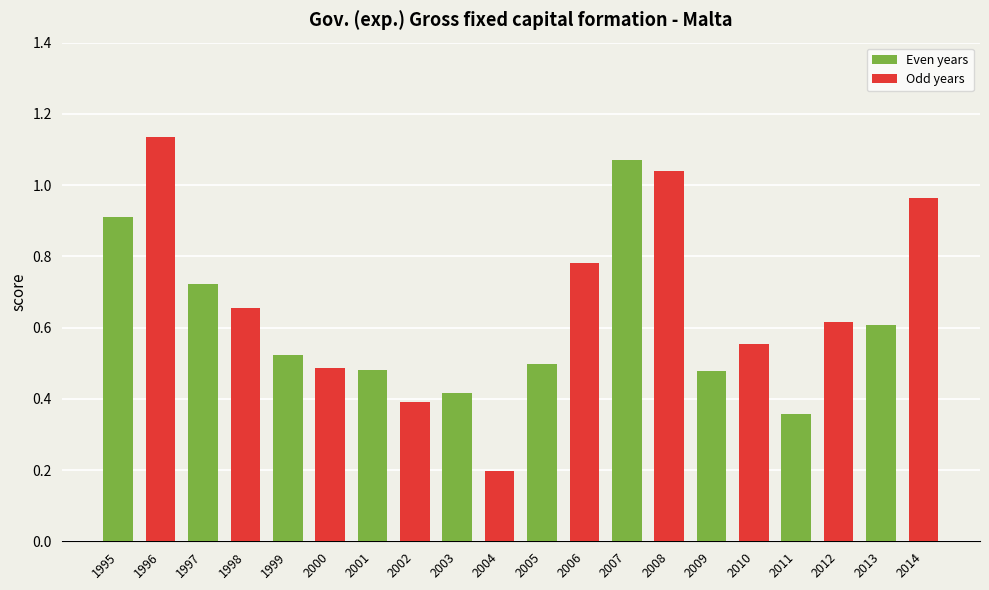

List the series in order of their overall mean, highest first.

Odd years, Even years